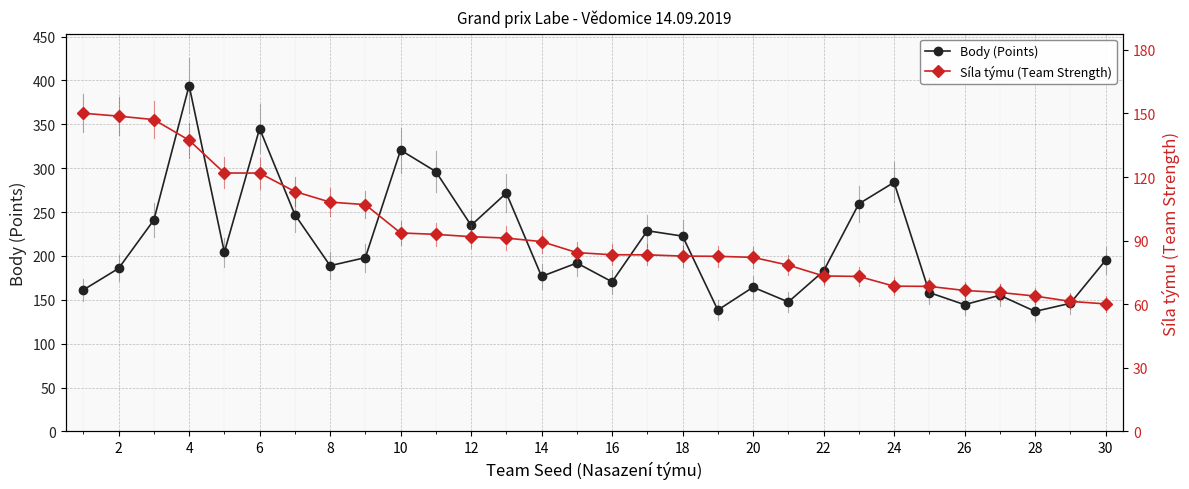

List the series in order of their overall mean, lowest first.

Síla týmu (Team Strength), Body (Points)